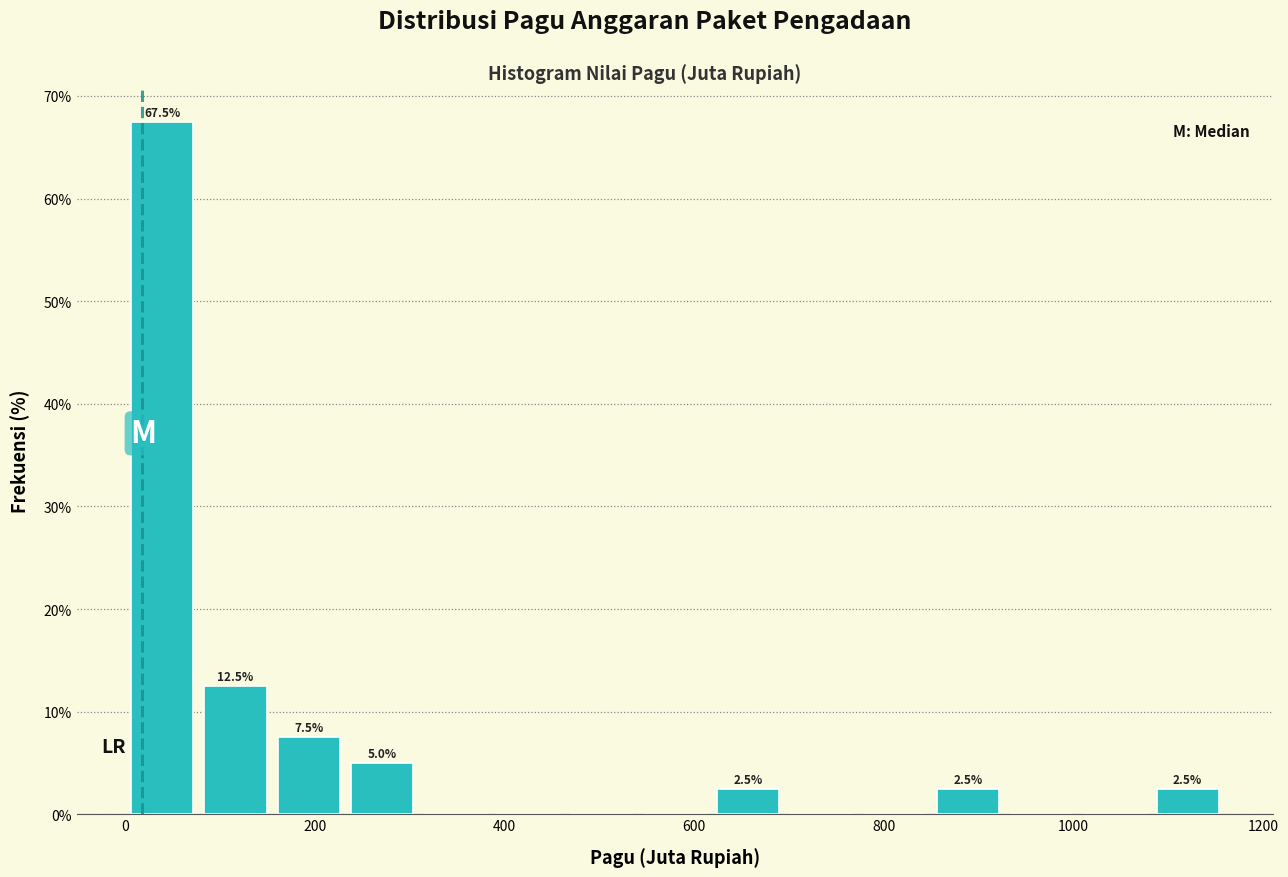

Around what value on the x-axis is the tallest bar? Give the approximate position of its centre, as read against the axis.

40